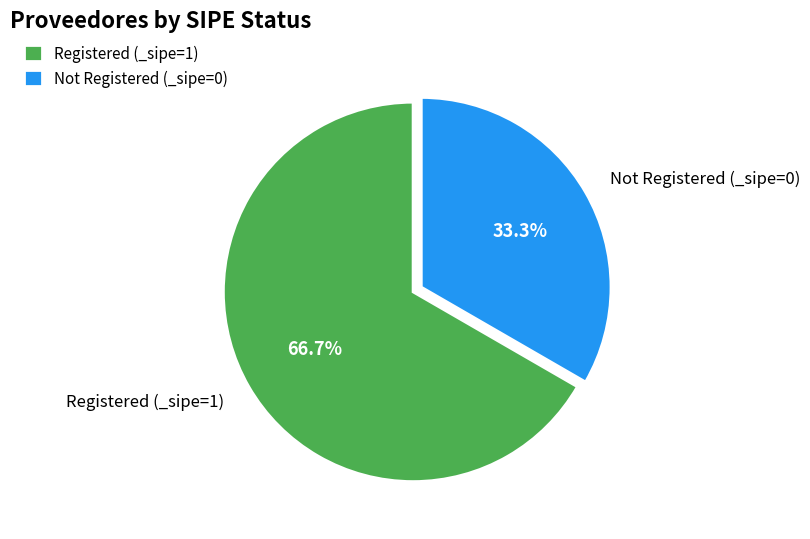

What is the smallest slice in the pie chart?

Not Registered (_sipe=0)